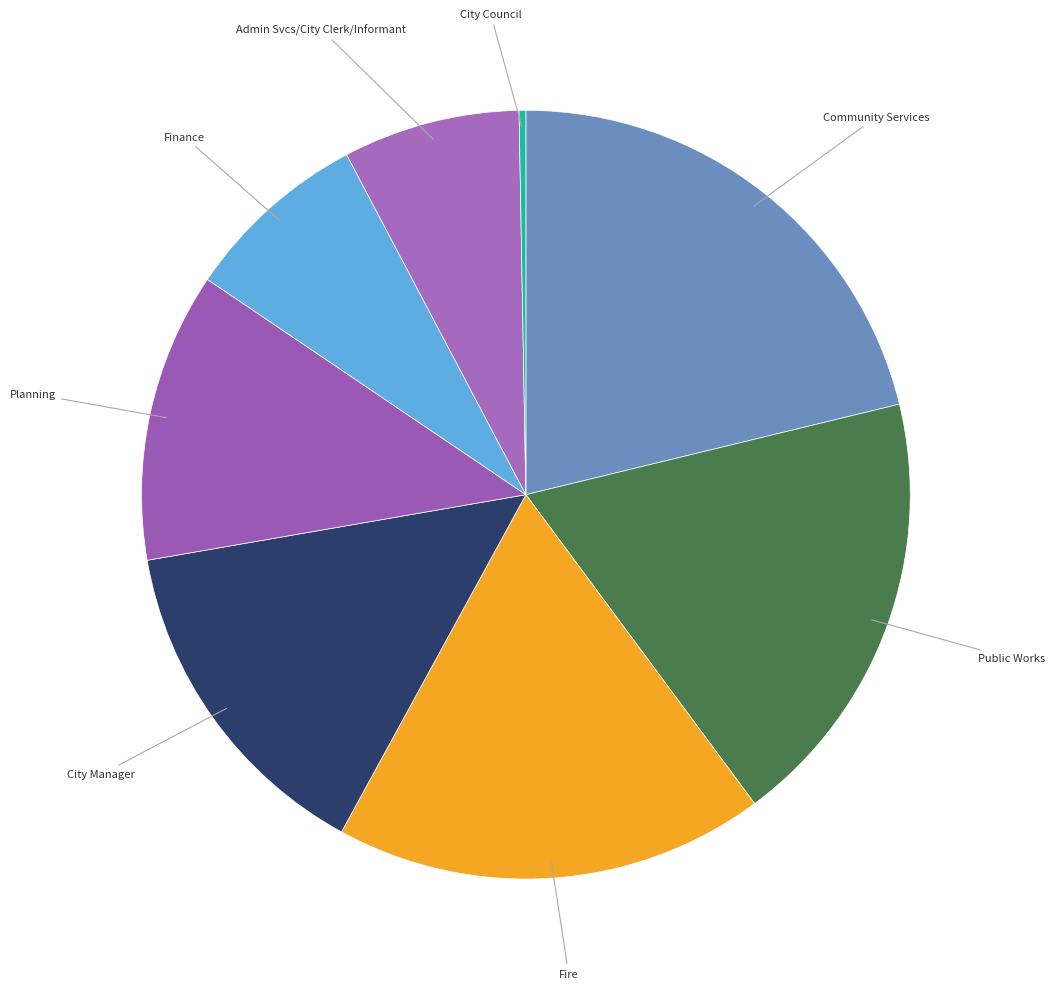

How many slices are in this pie chart?

8